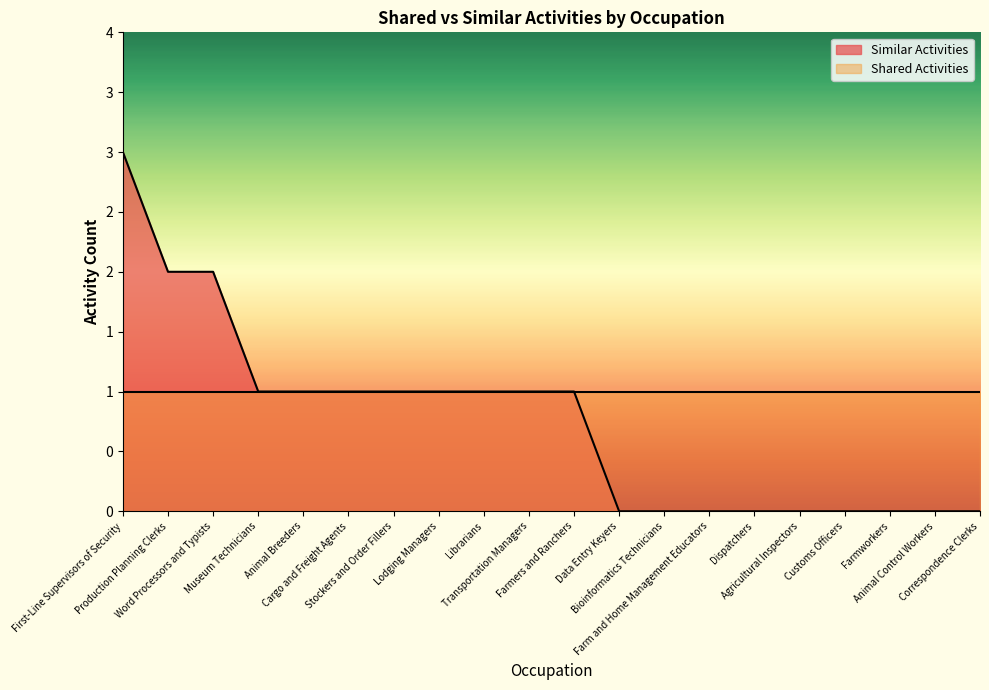

How many values are between 0 and 1?

17